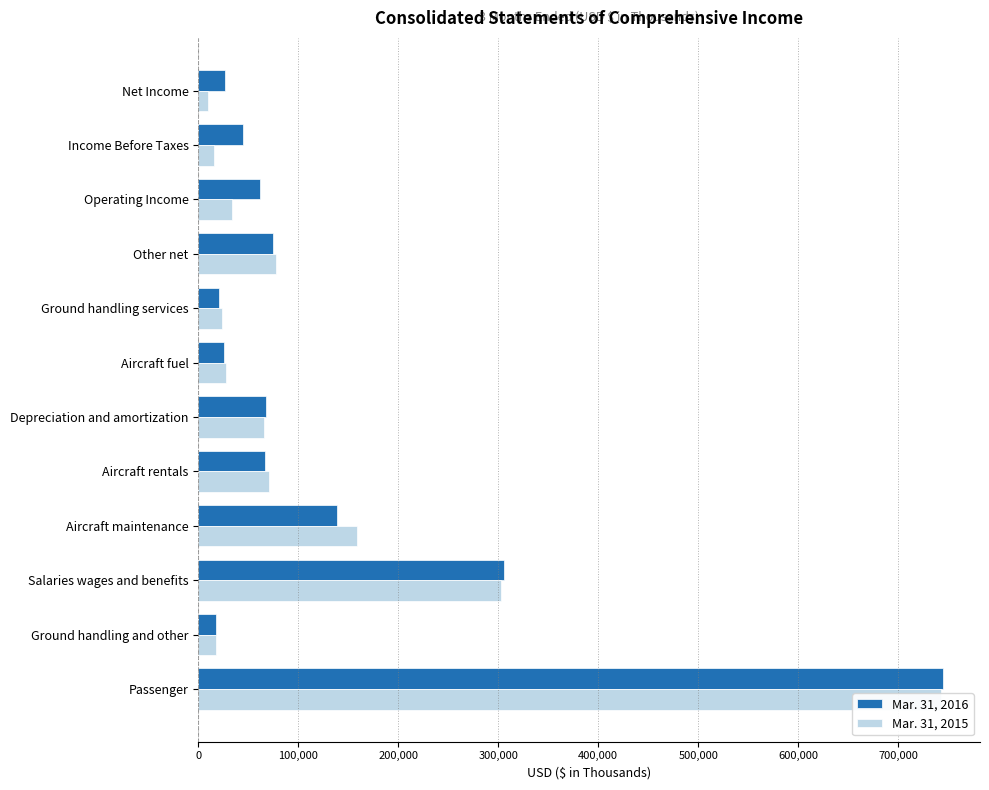

What is the difference between the maximum and minimum values in the Mar. 31, 2016 series?

726705